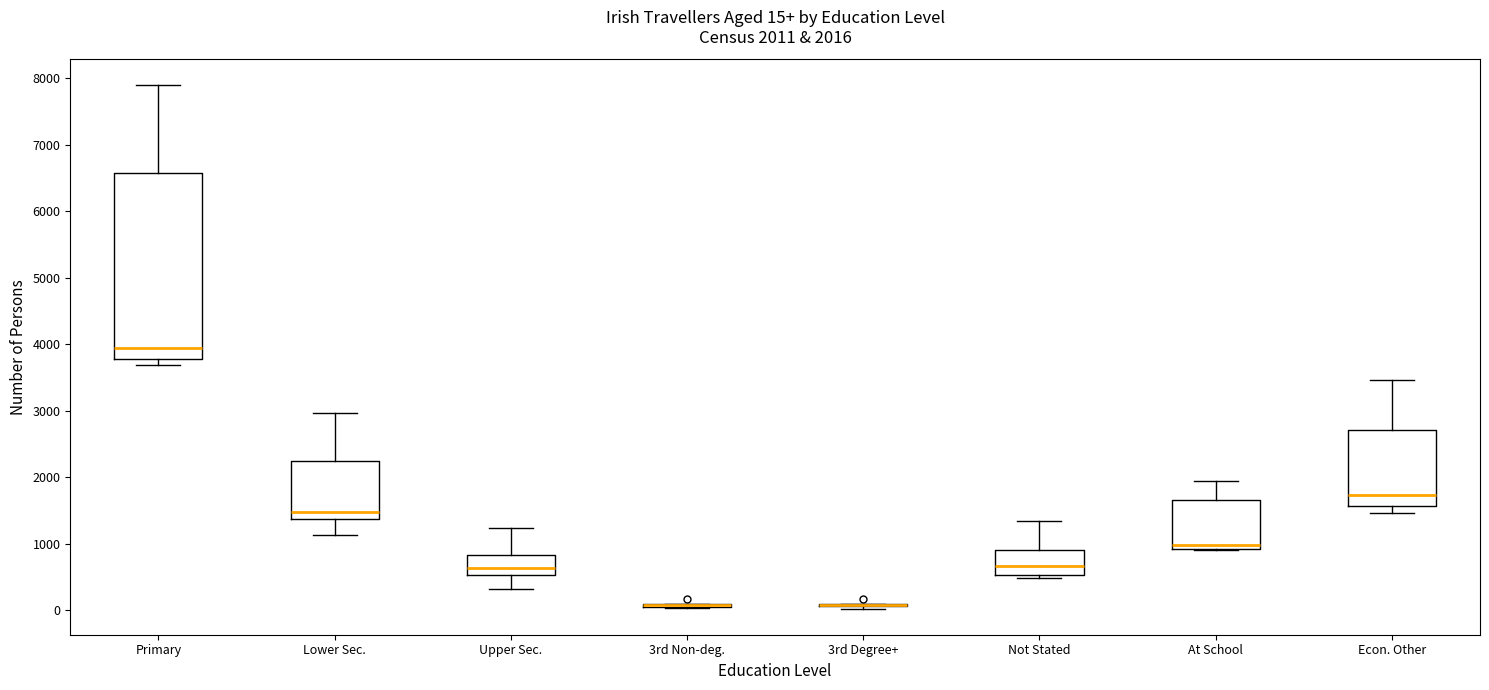

Comparing the boxes themselves (not the whiskers), which one is the tallest?

Primary